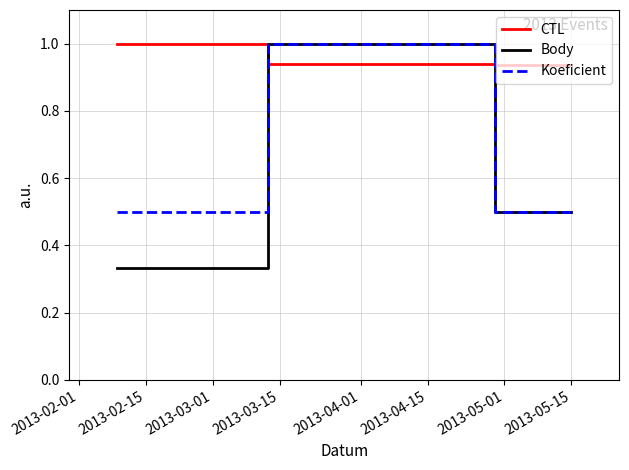

What is the sum of all CTL values?

2.9